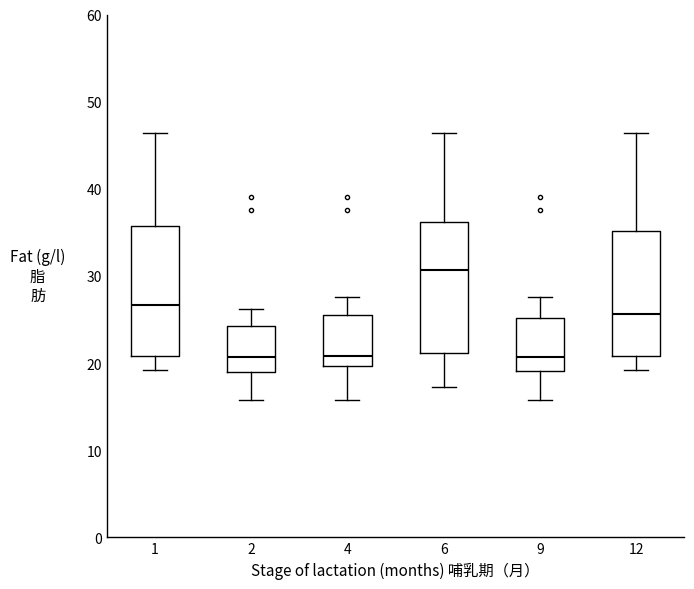

Reading left to right, transcribe this box plot: for each box, give where its median line is, the range the box spans, and where its two whiskers end, as read against the y-axis. The values are not printed on the chart, so give them approximately, as read against the axis.

1: median 27, box 21 to 36, whiskers 19 to 46
2: median 21, box 19 to 24, whiskers 16 to 26
4: median 21, box 20 to 26, whiskers 16 to 28
6: median 31, box 21 to 36, whiskers 17 to 46
9: median 21, box 19 to 25, whiskers 16 to 28
12: median 26, box 21 to 35, whiskers 19 to 46